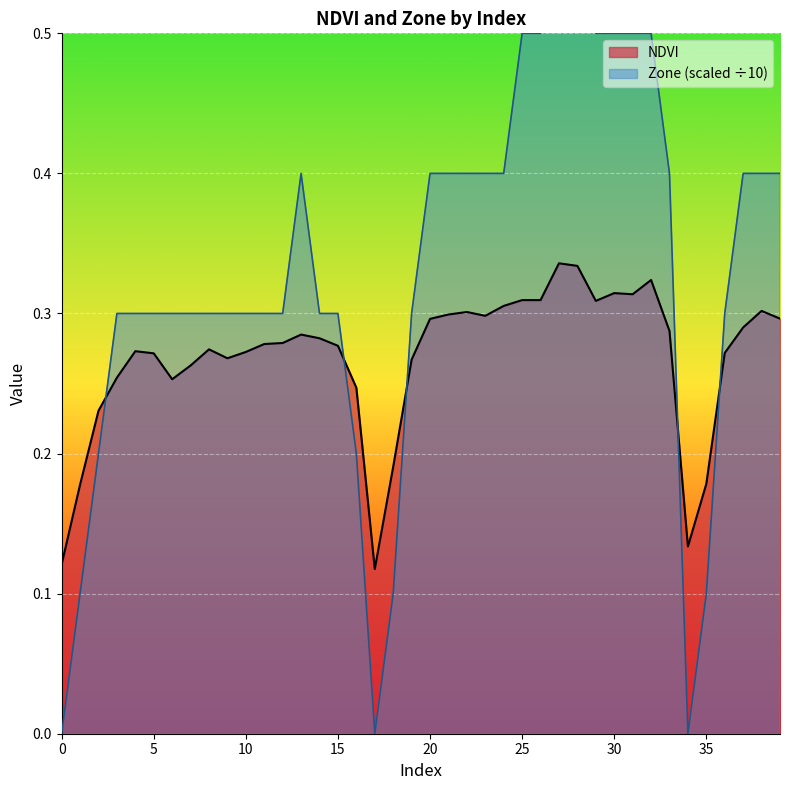

Is the value of Zone at 36 greater than the value of NDVI at 30?

No